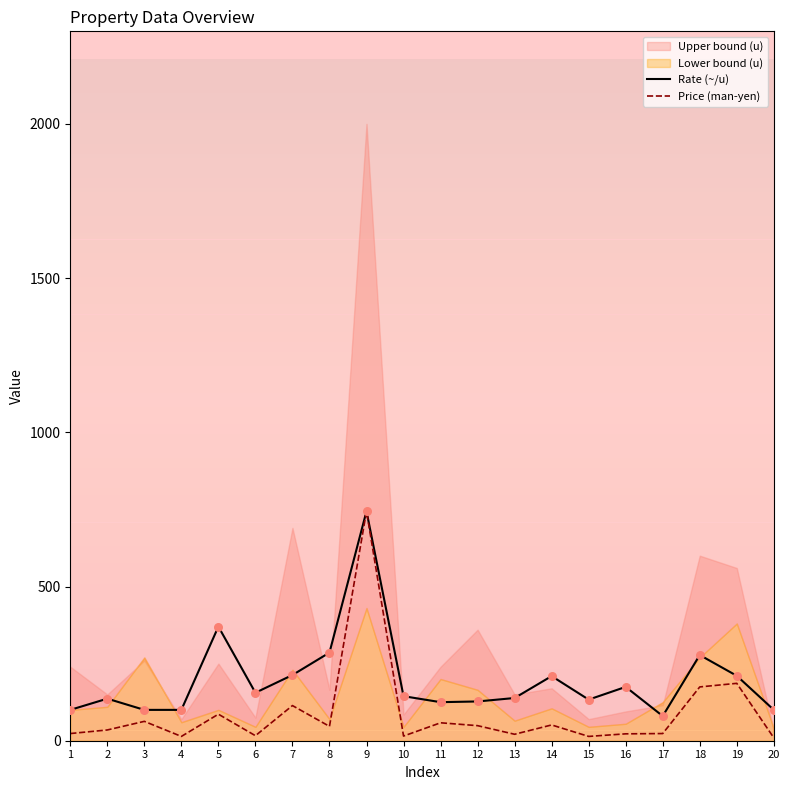

What is the highest value of the Rate (~/u) series?

744.2